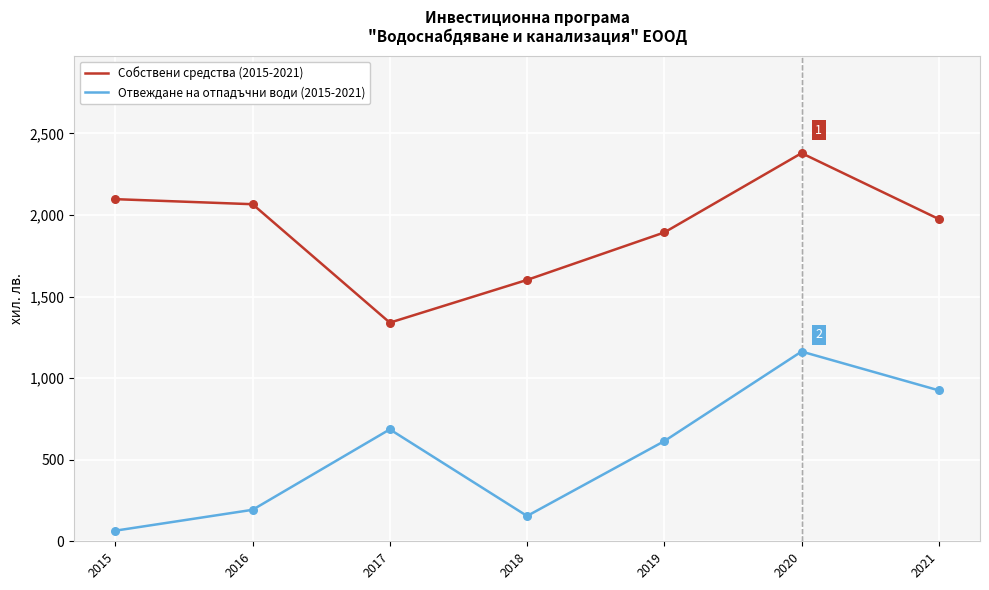

What is the total value across all series at 2017?

2026